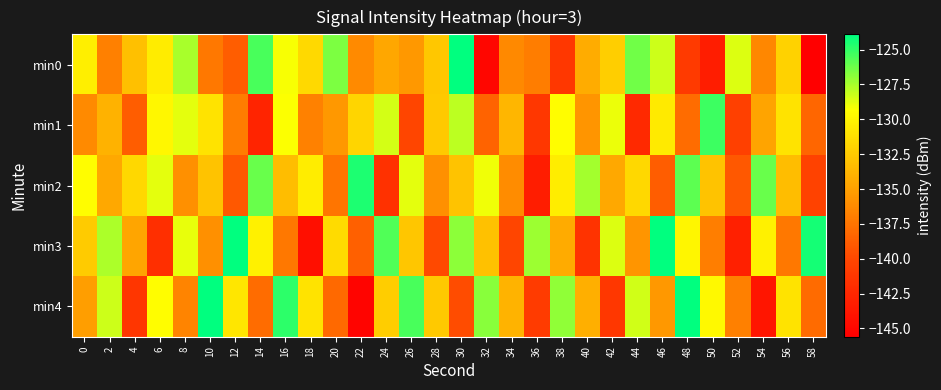

At which category is the sum across all series the highest?

30